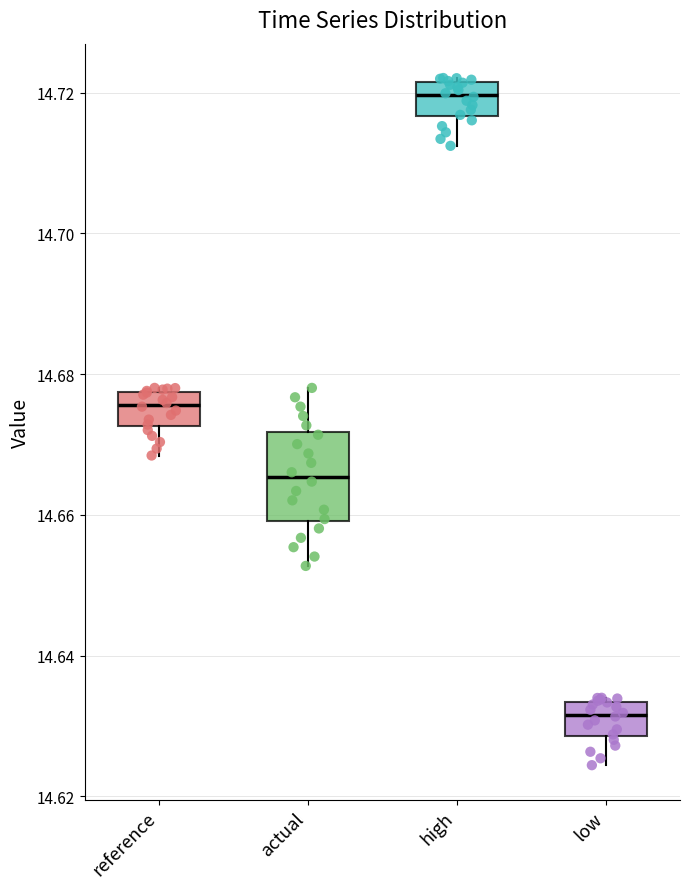

Comparing the boxes themselves (not the whiskers), which one is the tallest?

actual